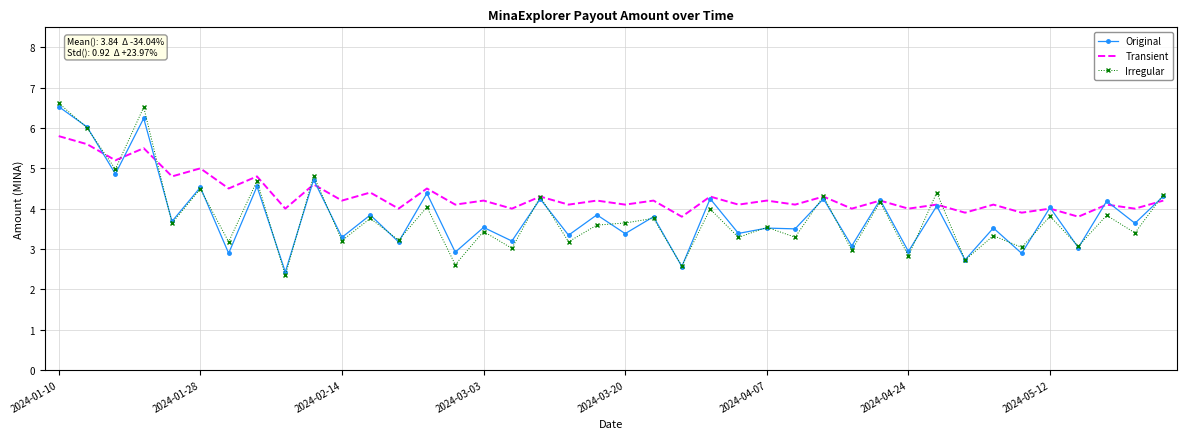

Which series has the widest spread of values?

Irregular